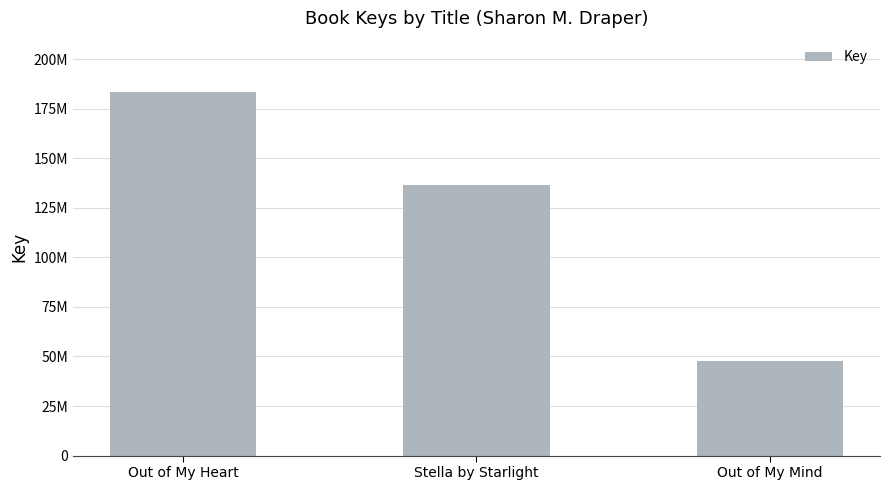

What is the value of the 1st bar from the left?

183212020